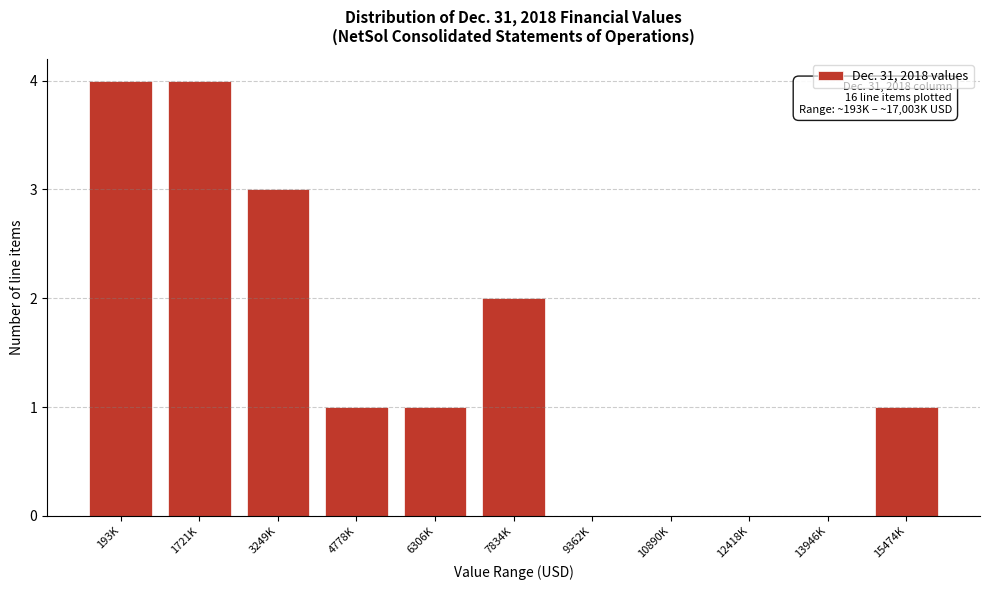

Is it true that the value at 13946K is 2?

False